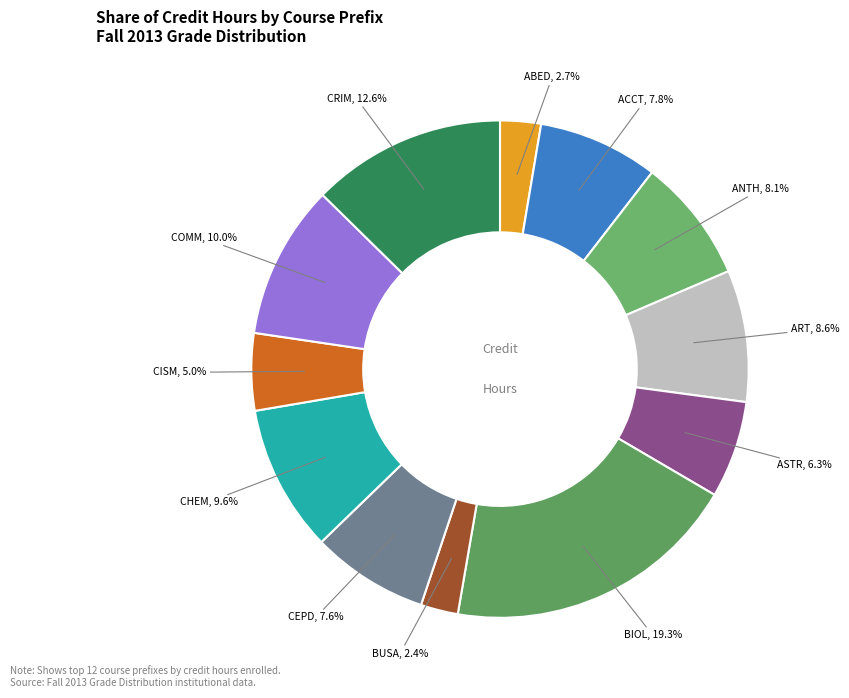

To the nearest percent, what is the average slice percentage?

8%